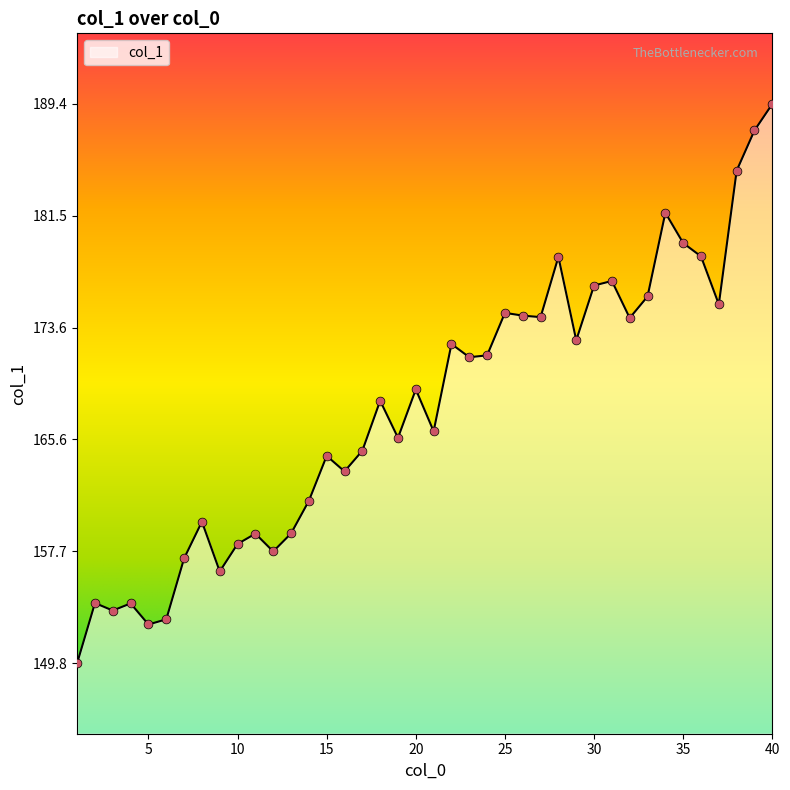

What is the difference between the maximum and minimum values?

39.6